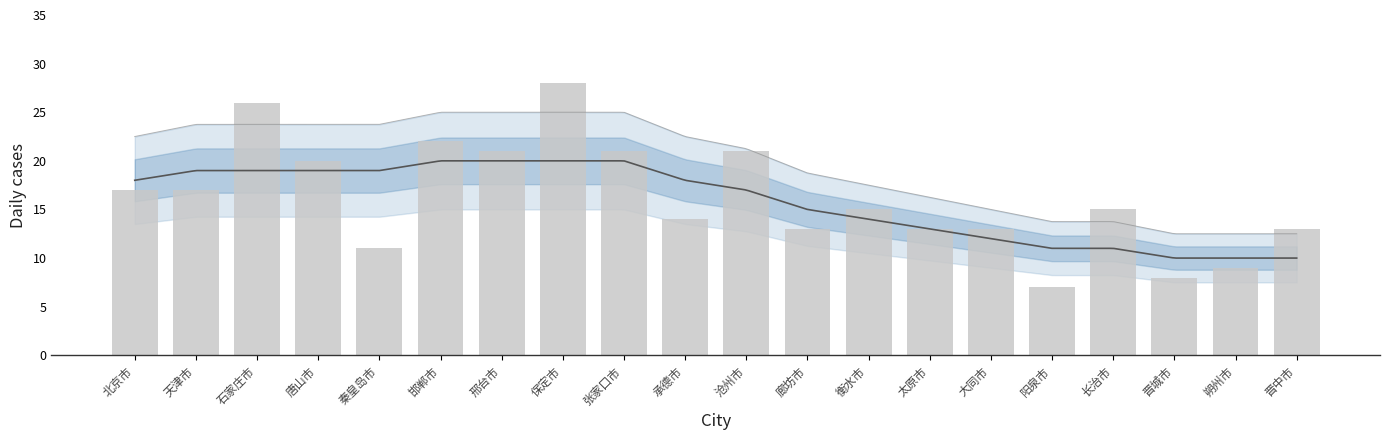

What is the difference between the maximum and minimum values?

21